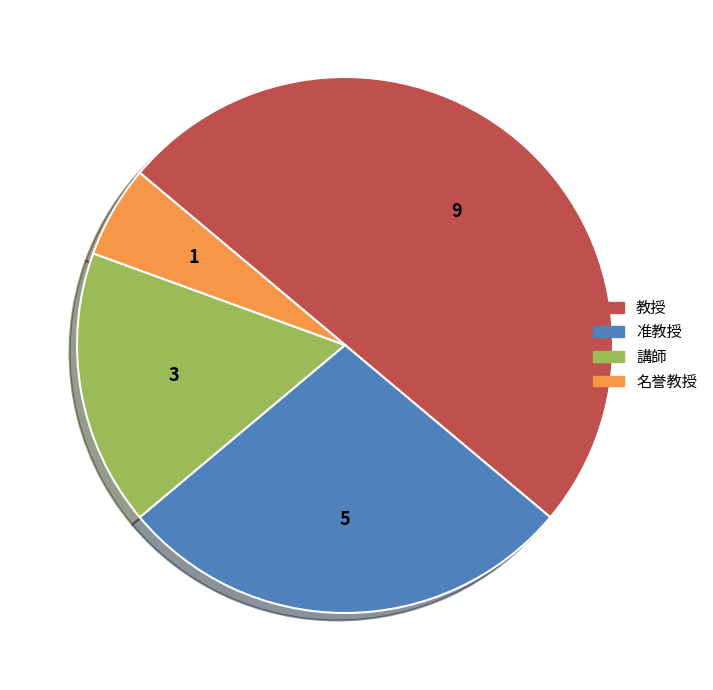

Which slice is the largest?

教授